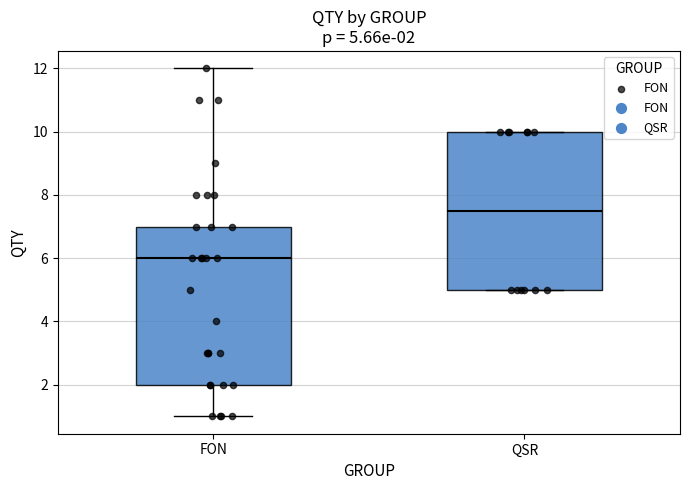

Which box's median line is the highest?

QSR